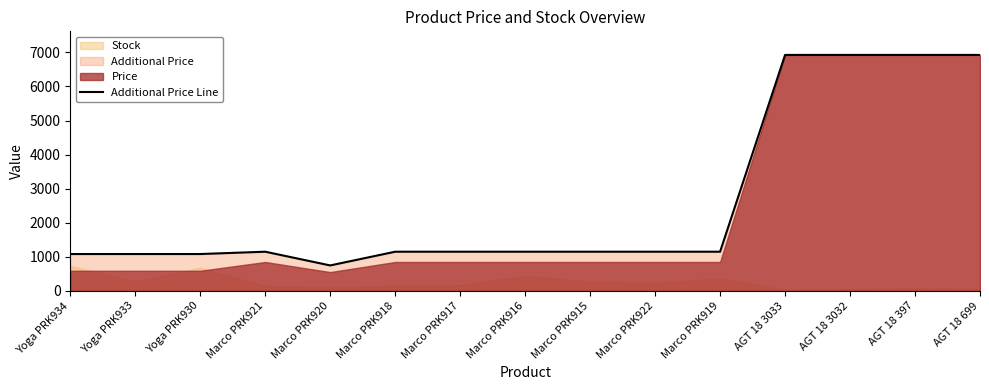

What is the label of the 9th point from the left?

Marco PRK915